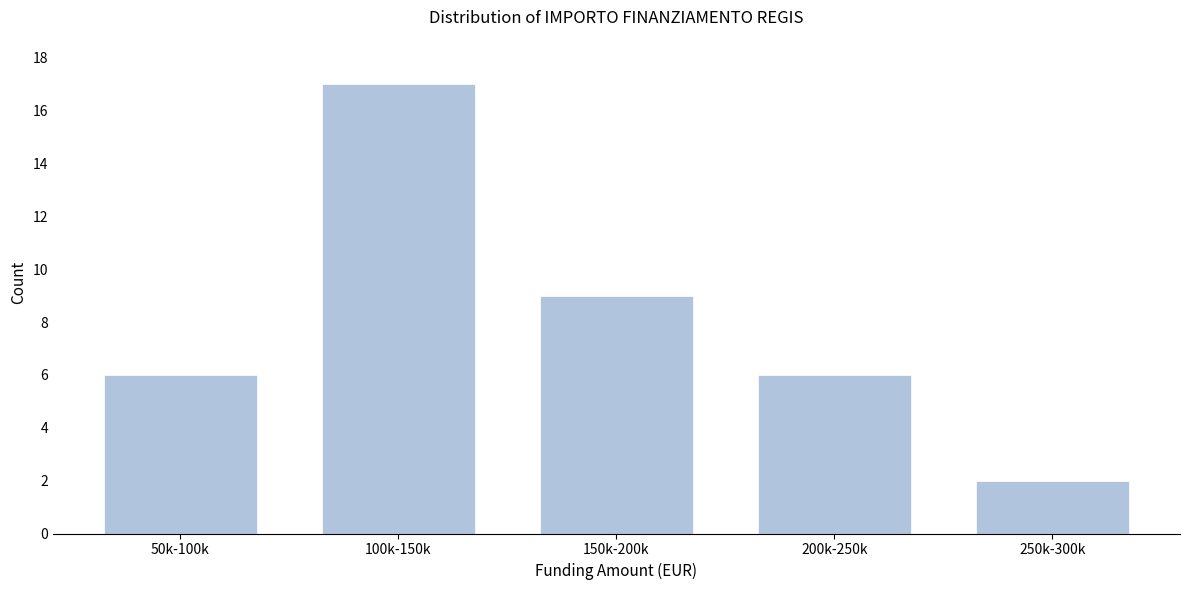

Reading left to right, list all the values displayed in this chart.

6	17	9	6	2